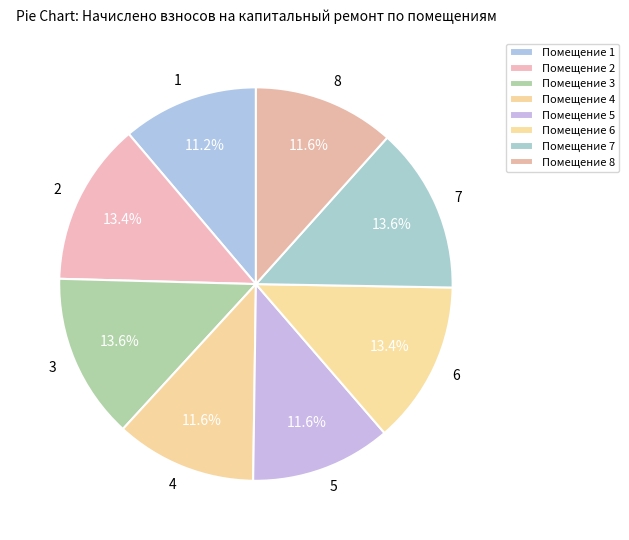

Is it true that 5 is 12% of the pie?

True